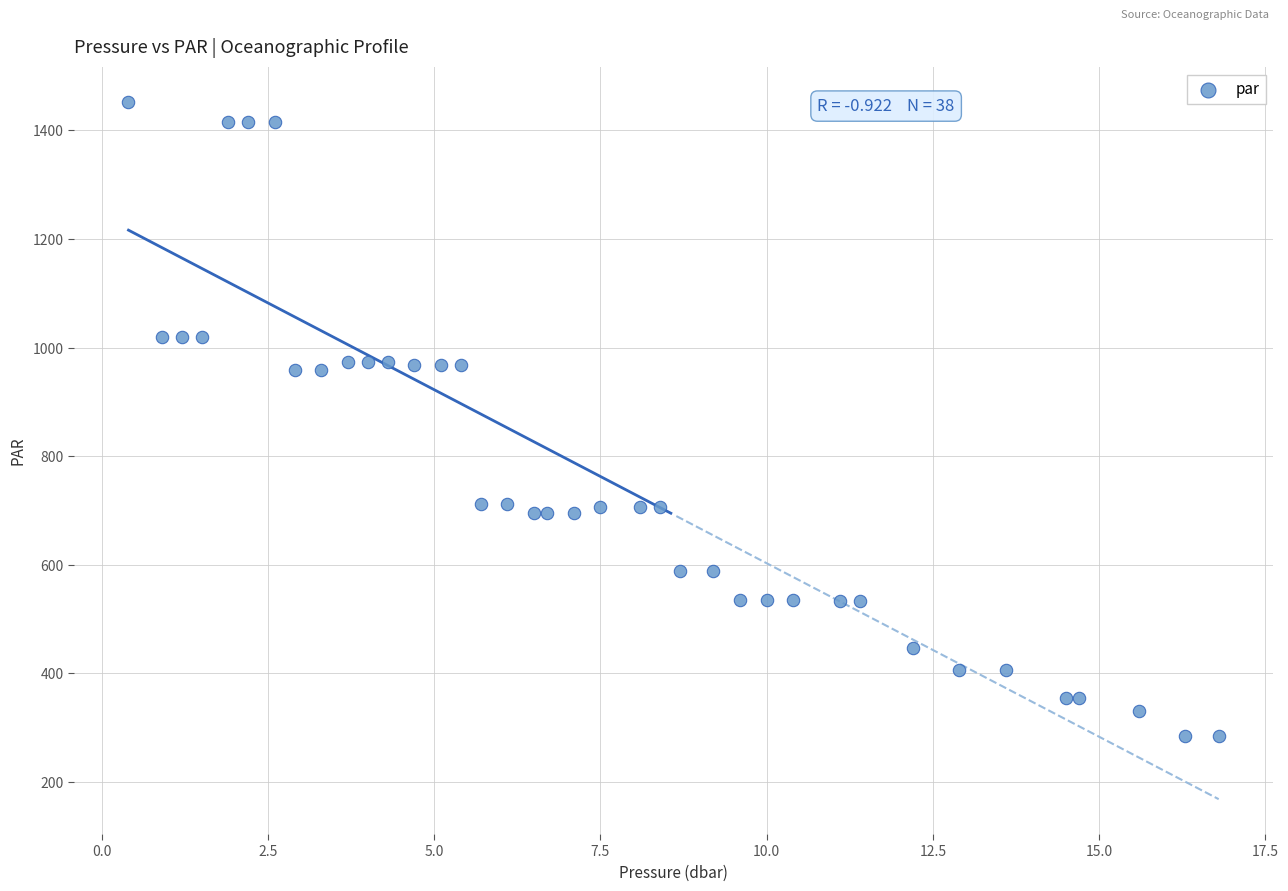

What is the range of X values (max minus min)?

16.4